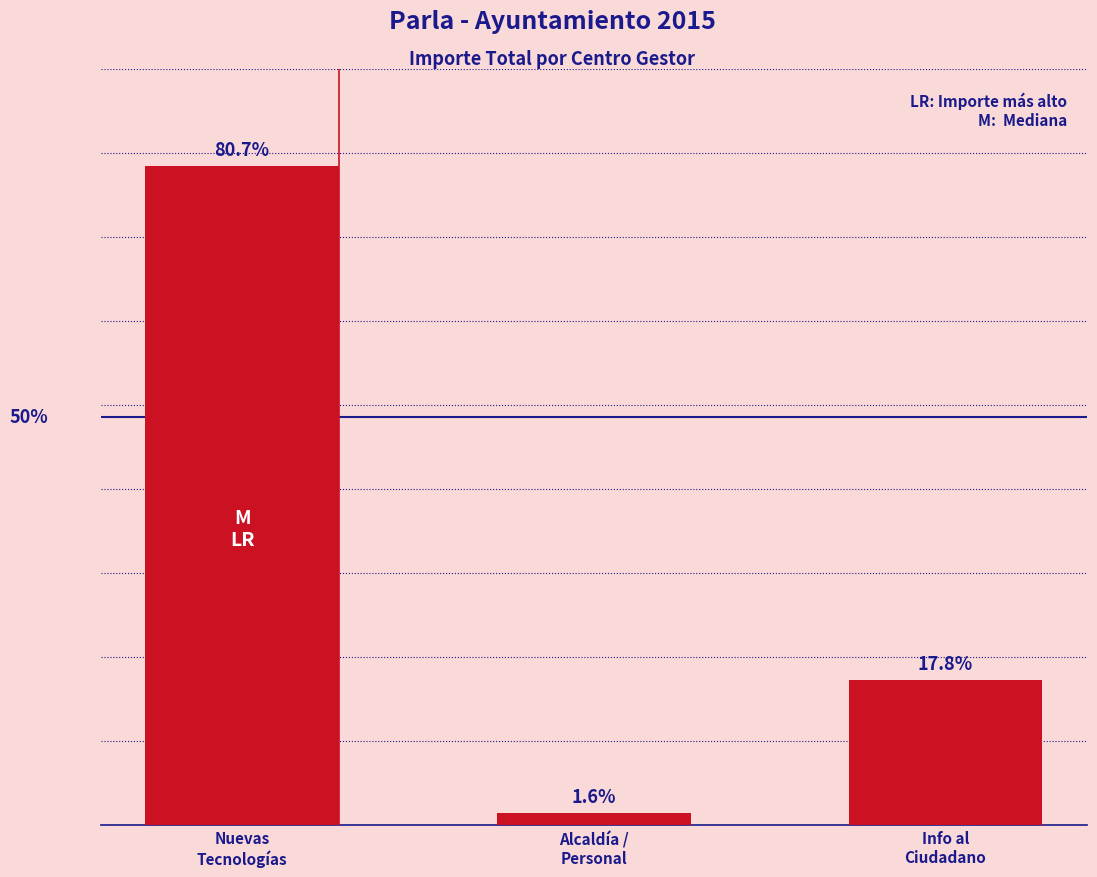

Count the values in the range 151 to 7845.

3